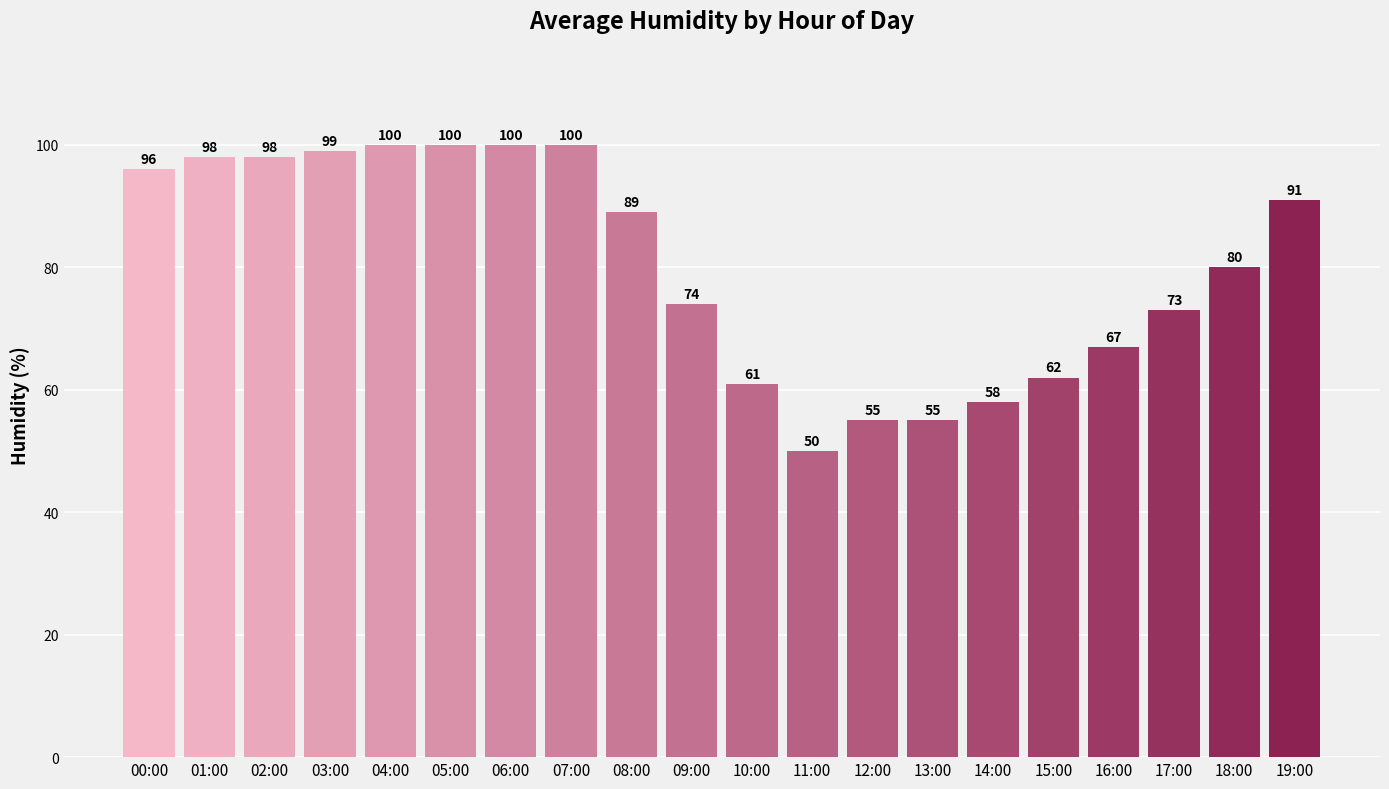

Is it true that the value at 13:00 is 55?

True